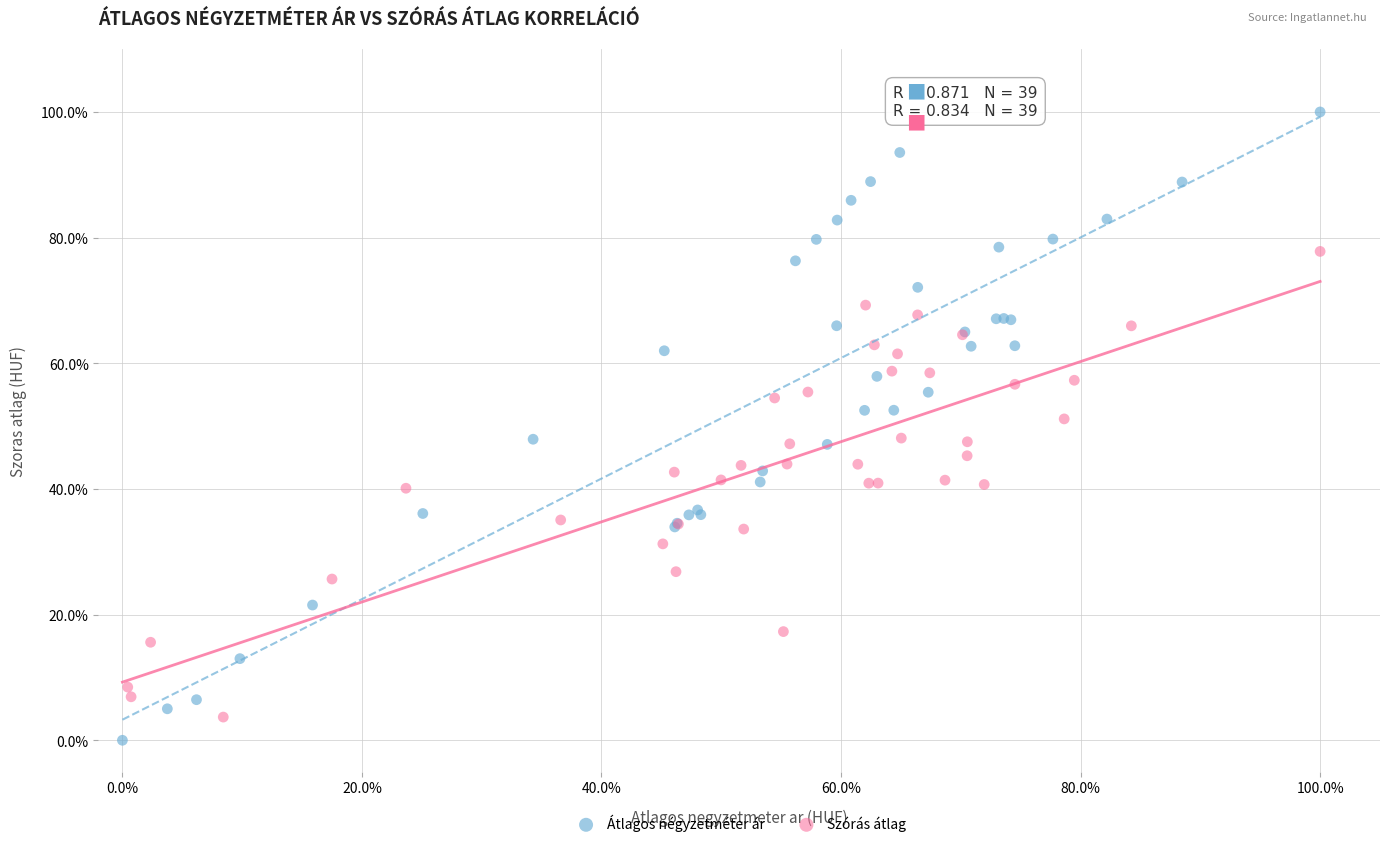

What are all the series names shown in the legend?

Átlagos négyzetméter ár, Szórás átlag